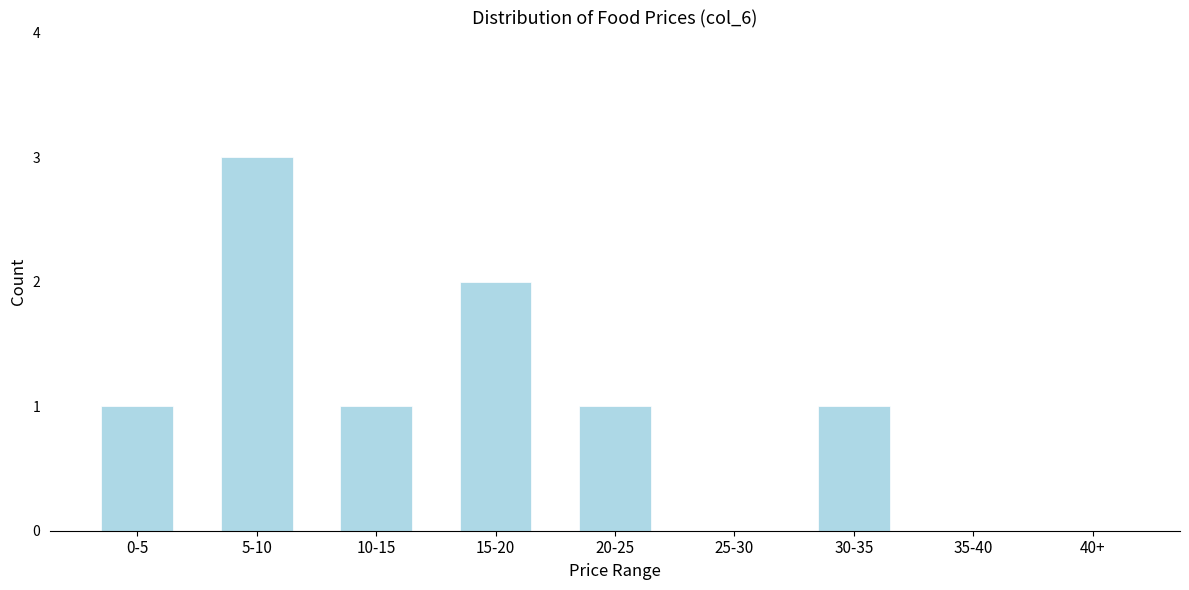

Reading right to left, extract all data points from this chart.

40+=0	35-40=0	30-35=1	25-30=0	20-25=1	15-20=2	10-15=1	5-10=3	0-5=1